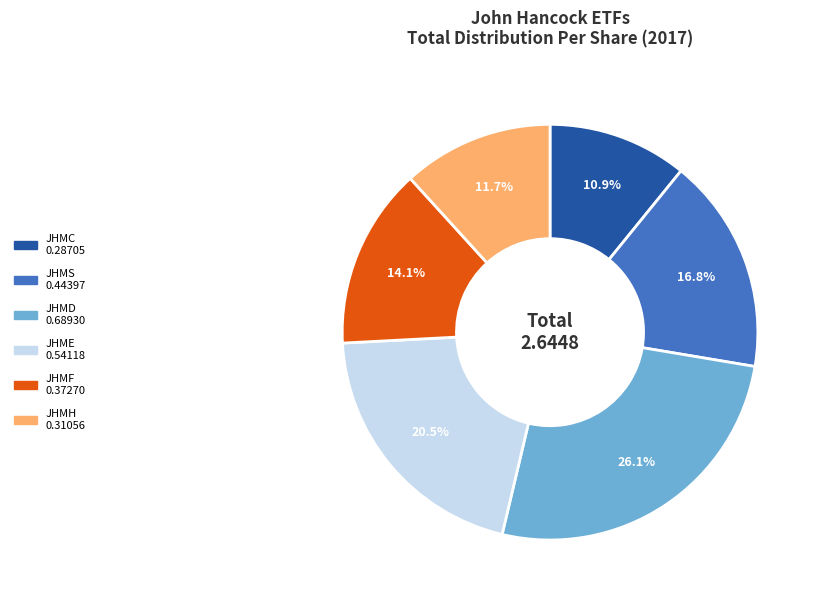

How many slices are in this pie chart?

6